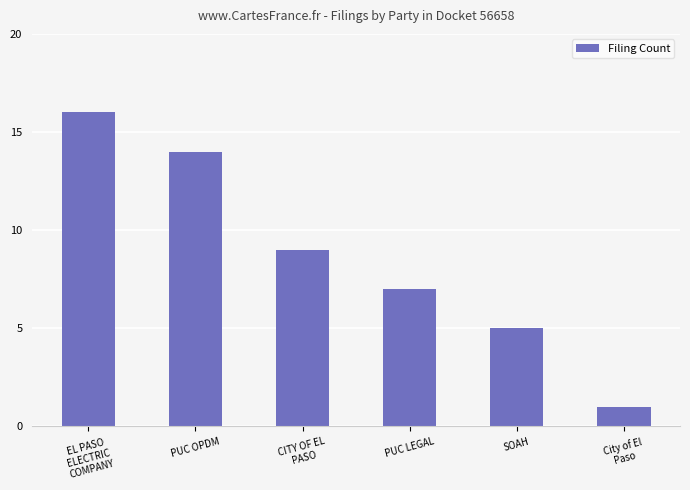

What is the label of the 2nd bar from the right?

SOAH